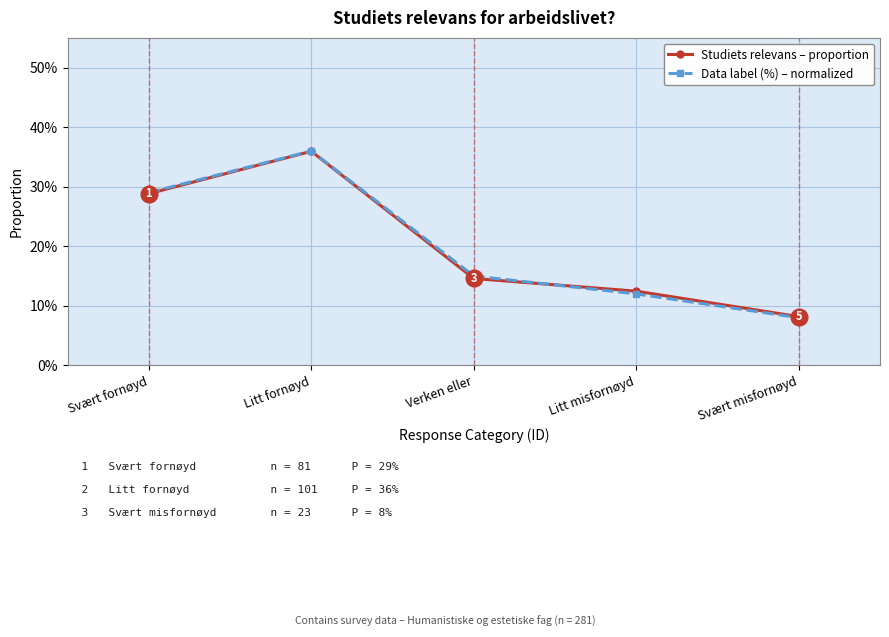

At how many categories does at least one series exceed 0?

5